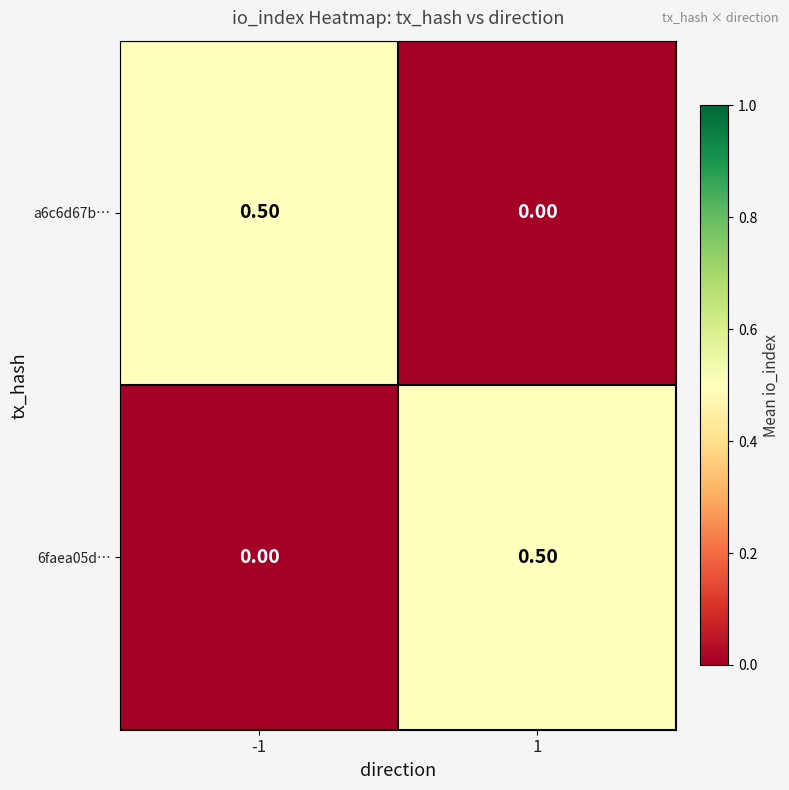

What is the spread (max minus min) of values at -1?

0.5